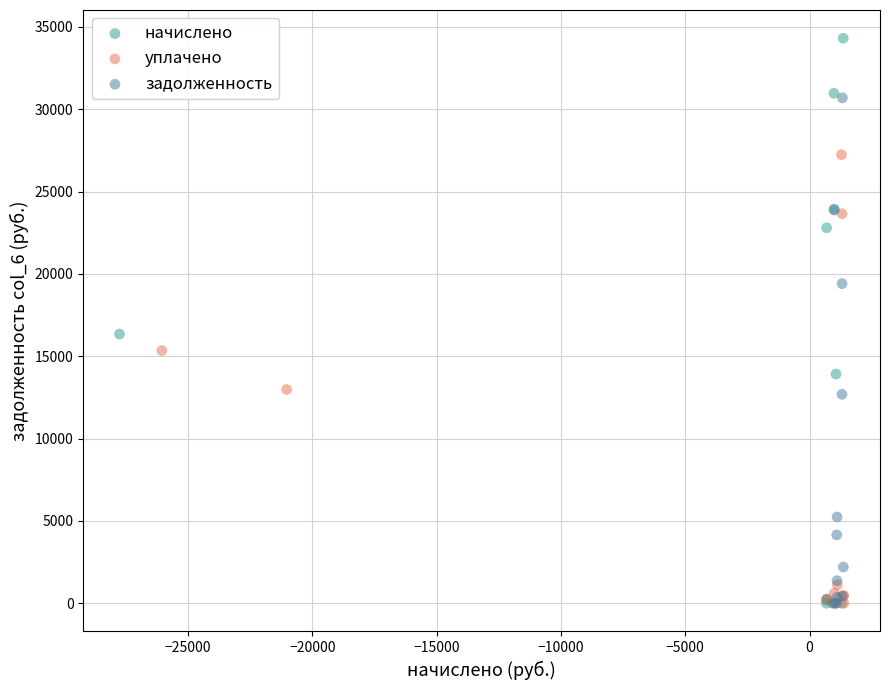

What are all the series names shown in the legend?

начислено, уплачено, задолженность